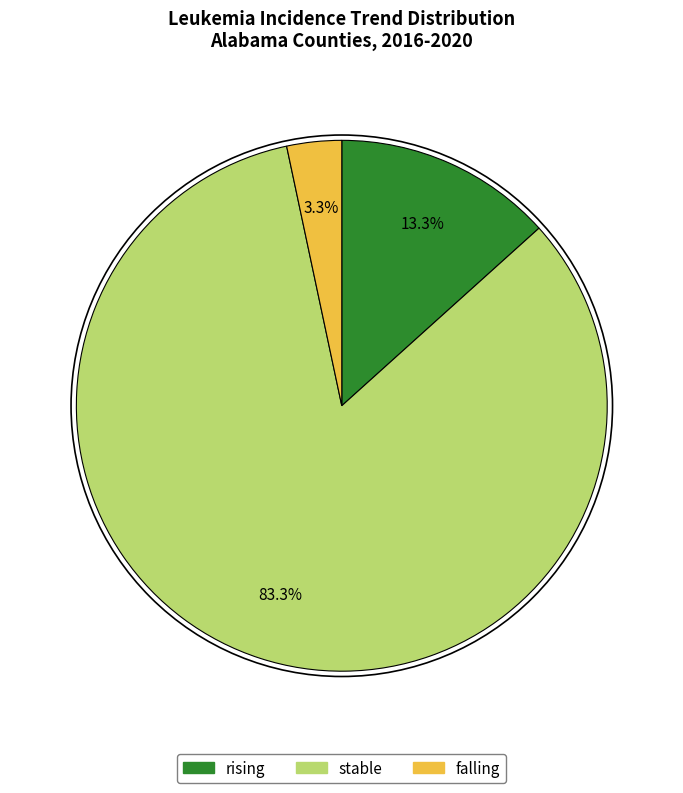

To the nearest percent, what percentage of the pie is rising?

13%